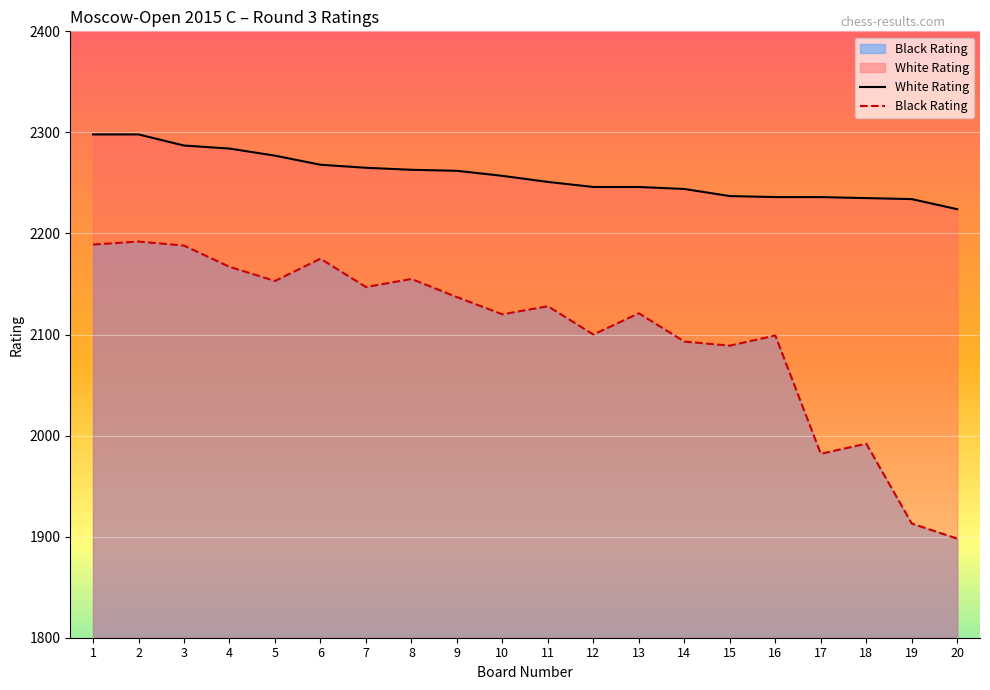

What is the value of the Black Rating point at the 16th from the left?

2099